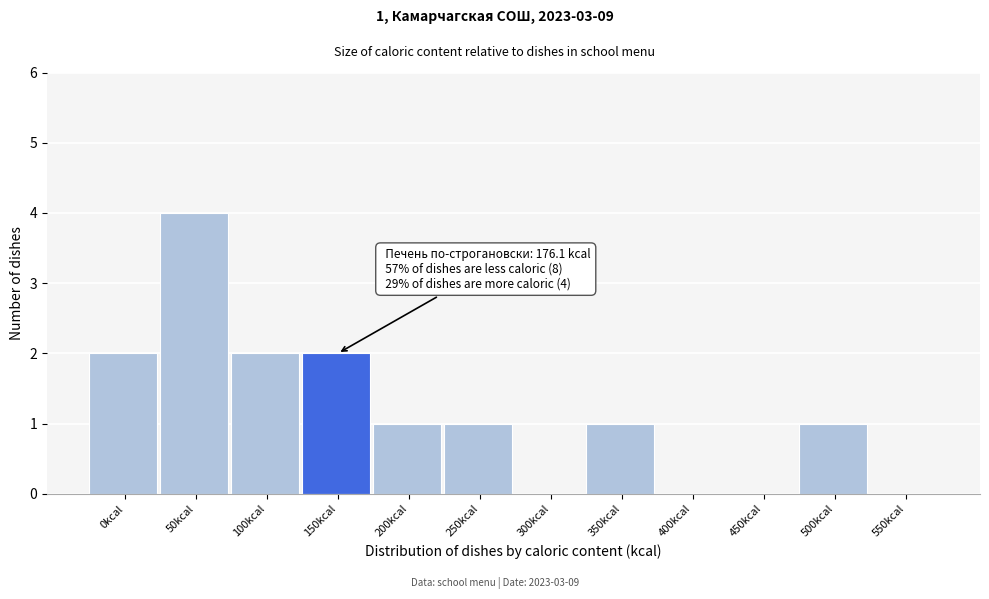

Reading right to left, extract all data points from this chart.

550kcal=0	500kcal=1	450kcal=0	400kcal=0	350kcal=1	300kcal=0	250kcal=1	200kcal=1	150kcal=2	100kcal=2	50kcal=4	0kcal=2